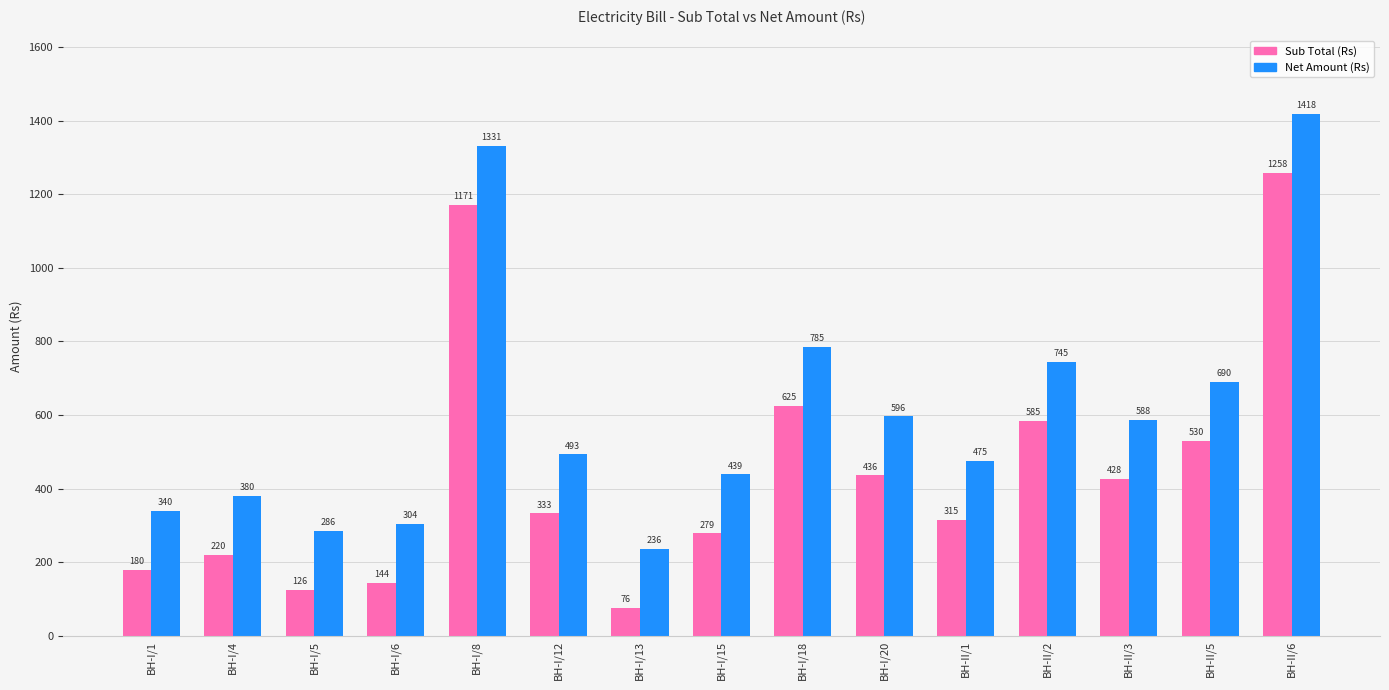

Rank the series by their average value, from lowest to highest.

Sub Total (Rs), Net Amount (Rs)